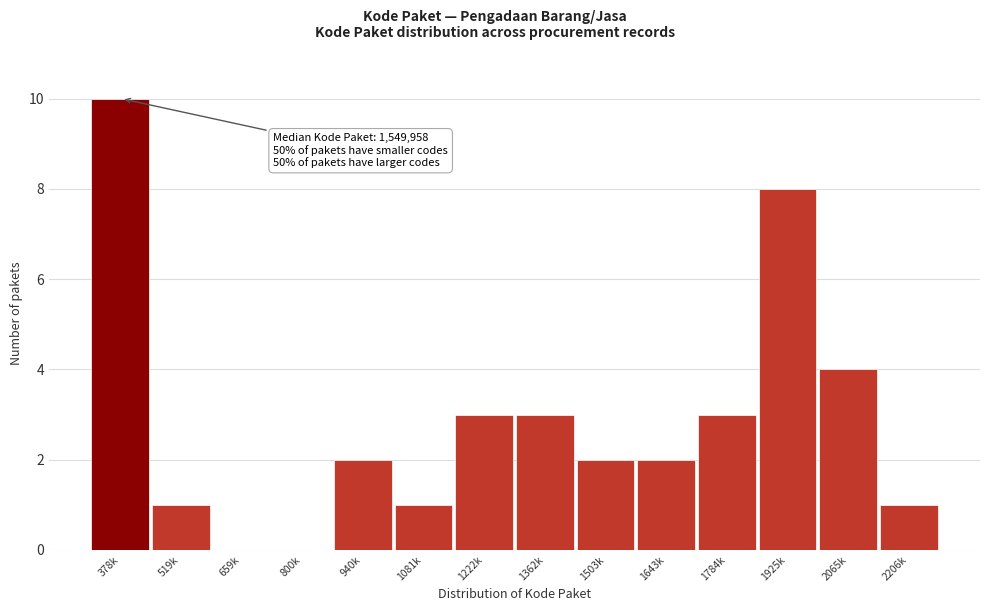

Reading left to right, transcribe all the data shown in this chart.

378k=10	519k=1	659k=0	800k=0	940k=2	1081k=1	1222k=3	1362k=3	1503k=2	1643k=2	1784k=3	1925k=8	2065k=4	2206k=1